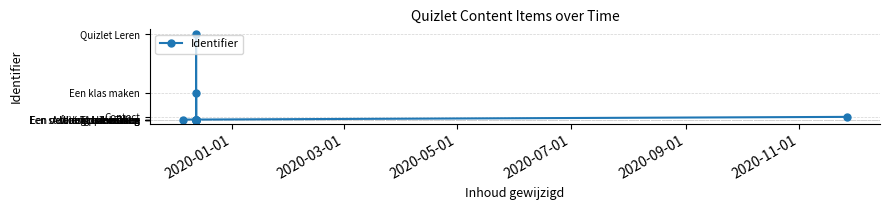

Is it true that the value at 2020-05-01 is 736026?

False